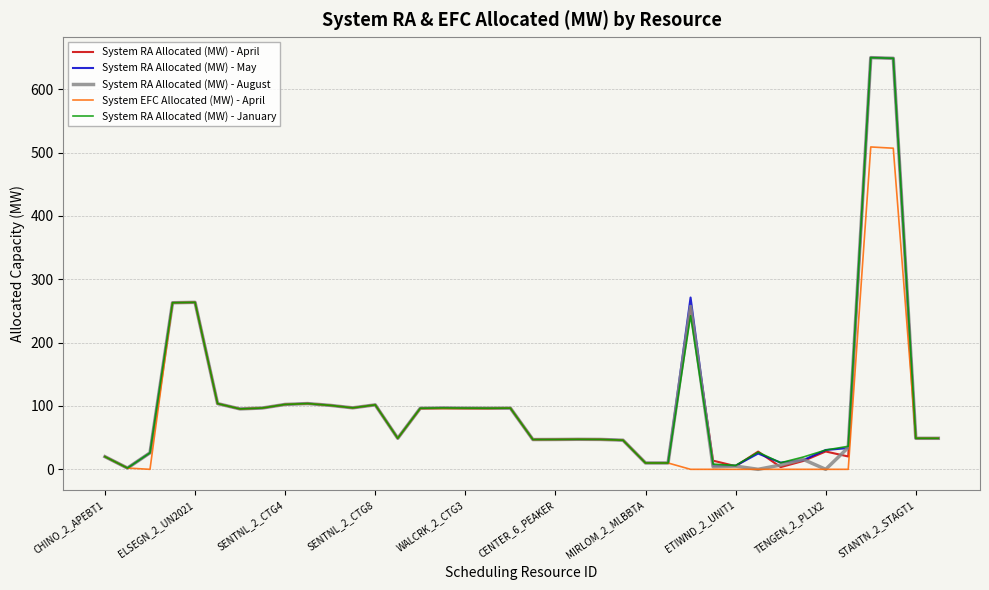

What is the maximum value for System EFC Allocated (MW) - April?

509.0